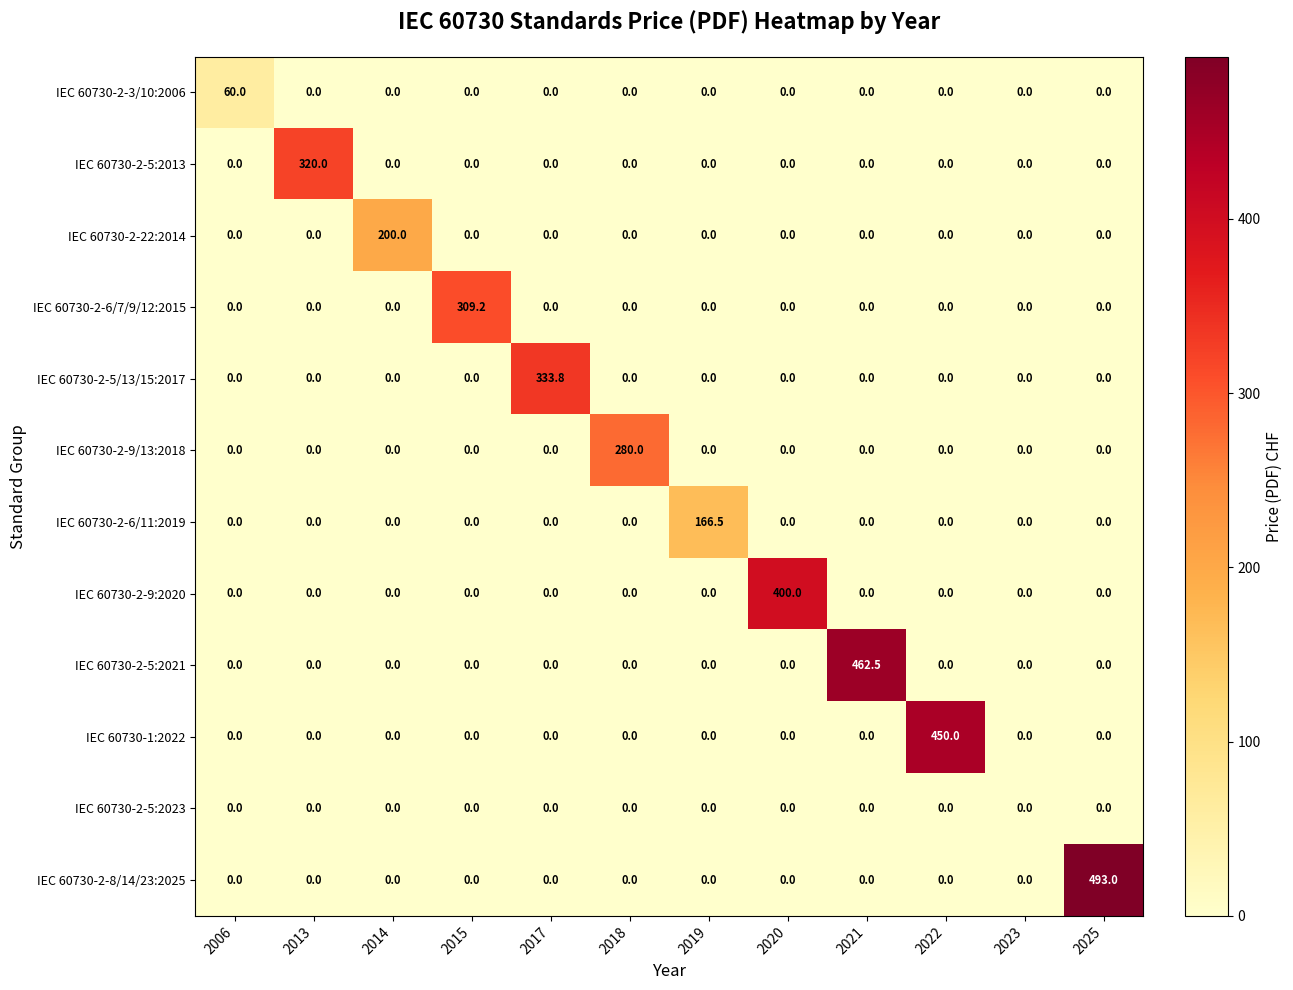

Which series has the largest total across all categories?

IEC 60730-2-8/14/23:2025